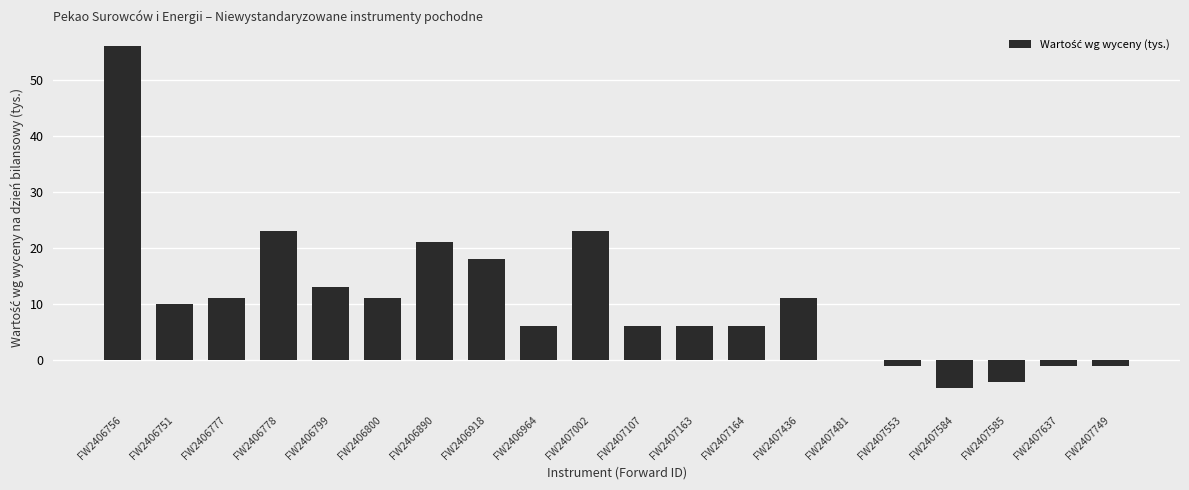

Approximately how many times larger is the value at FW2406778 compared to FW2407164?

3.8